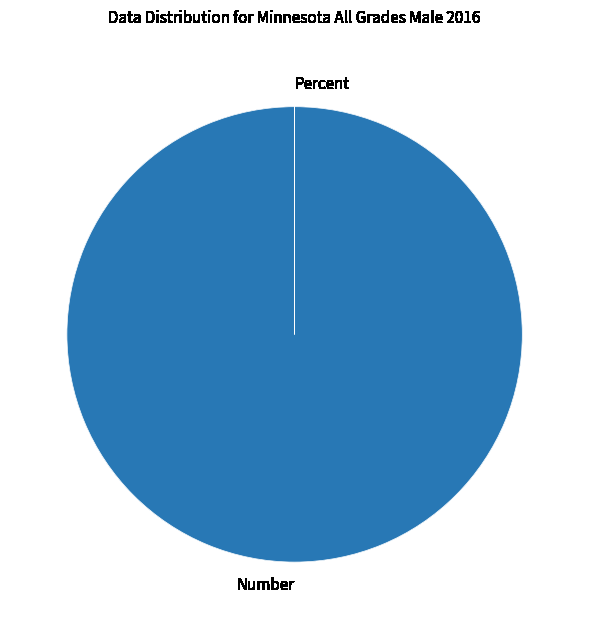

Which slice is the largest?

Number